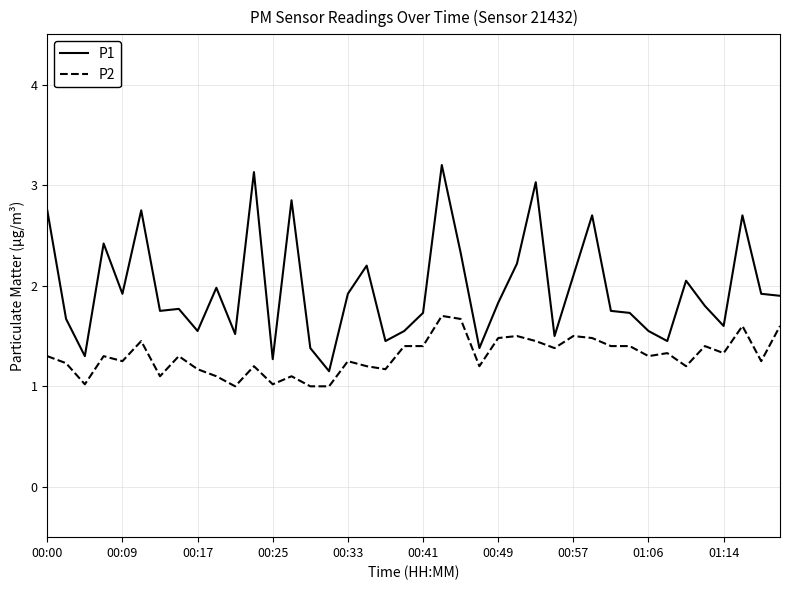

True or false: P2 and P1 intersect in this chart.

False